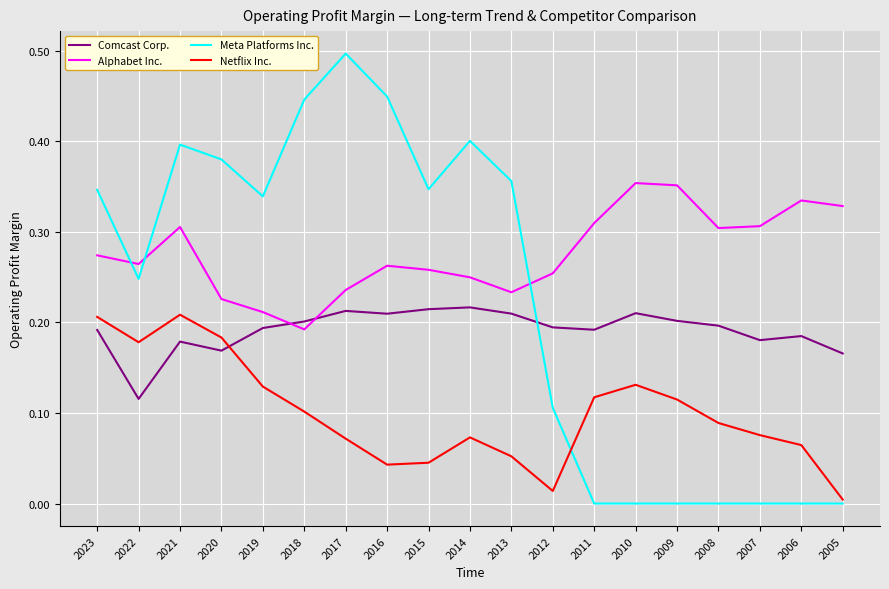

Does the chart display data point markers on the line(s)?

No